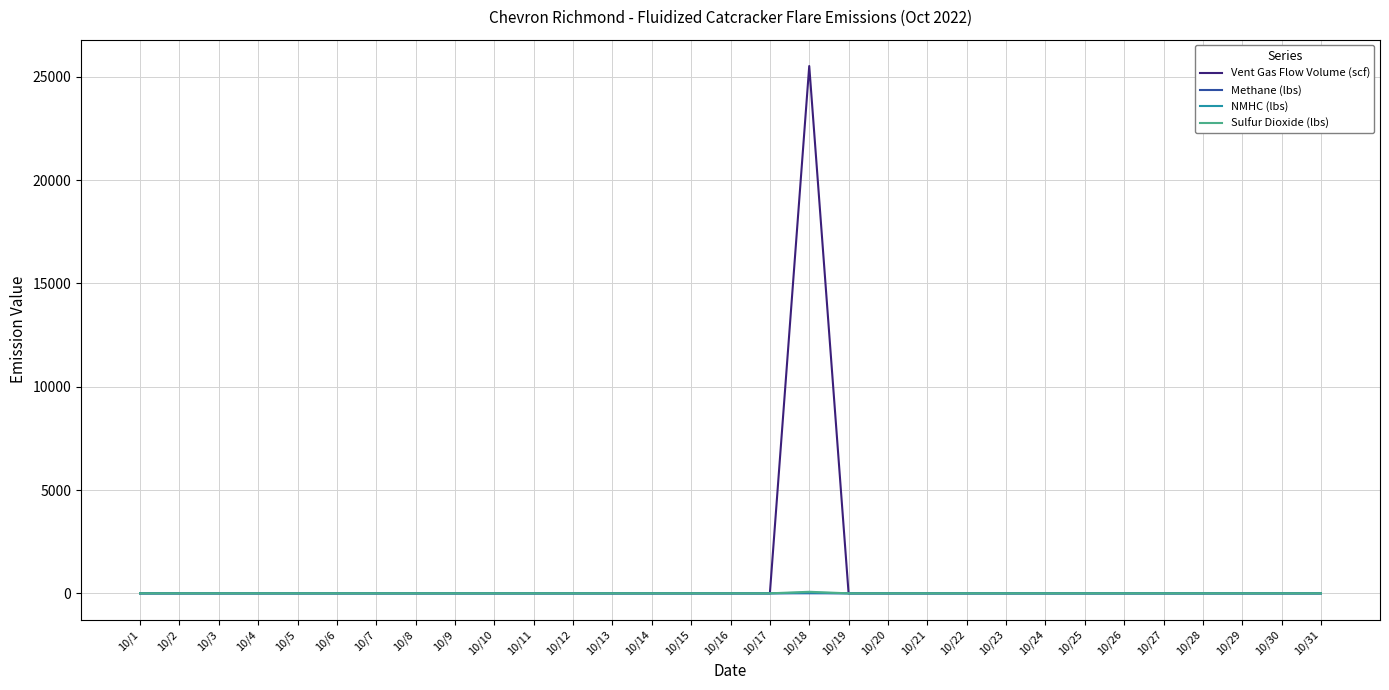

At which category is the sum across all series the highest?

10/18